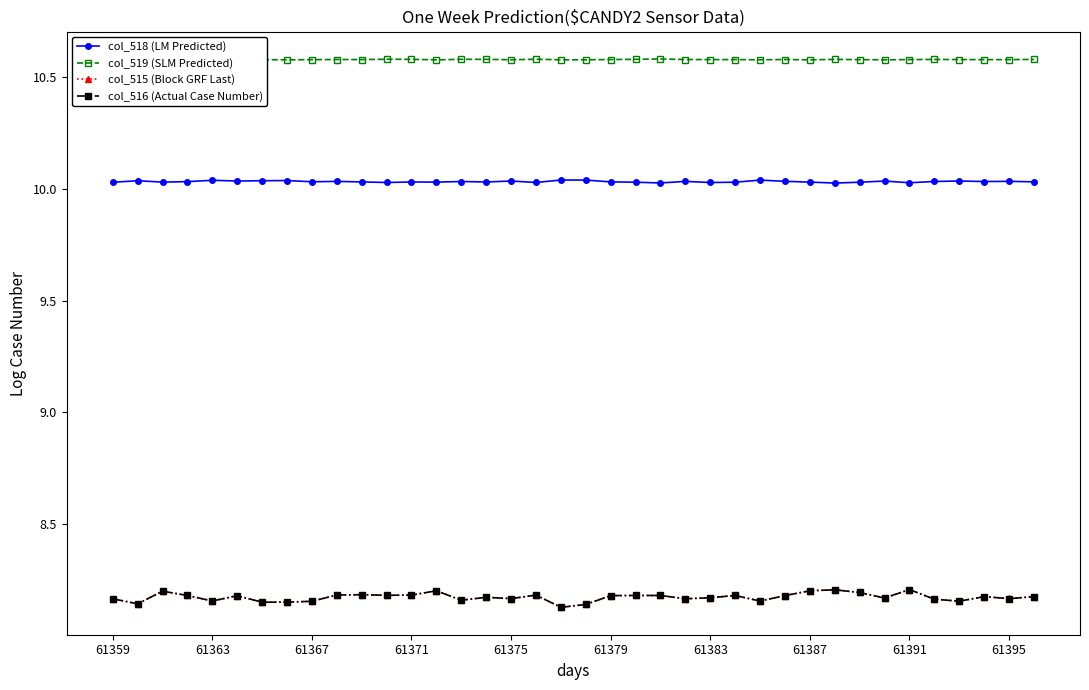

True or false: col_519 (SLM Predicted) and col_515 (Block GRF Last) cross at least once.

False